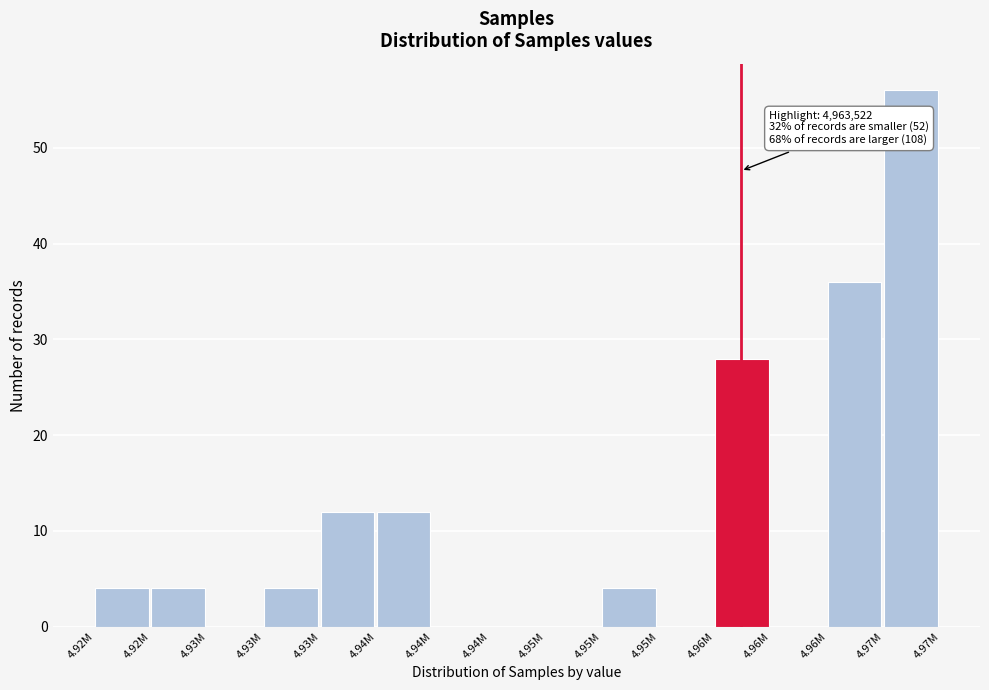

How many series are shown in this chart?

1